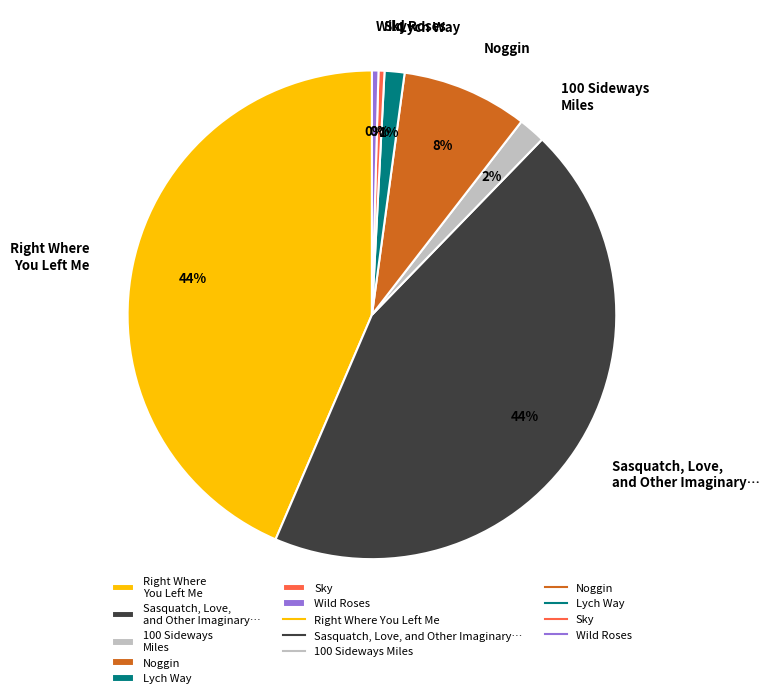

Combined, do Noggin and Sky account for over 50%?

No